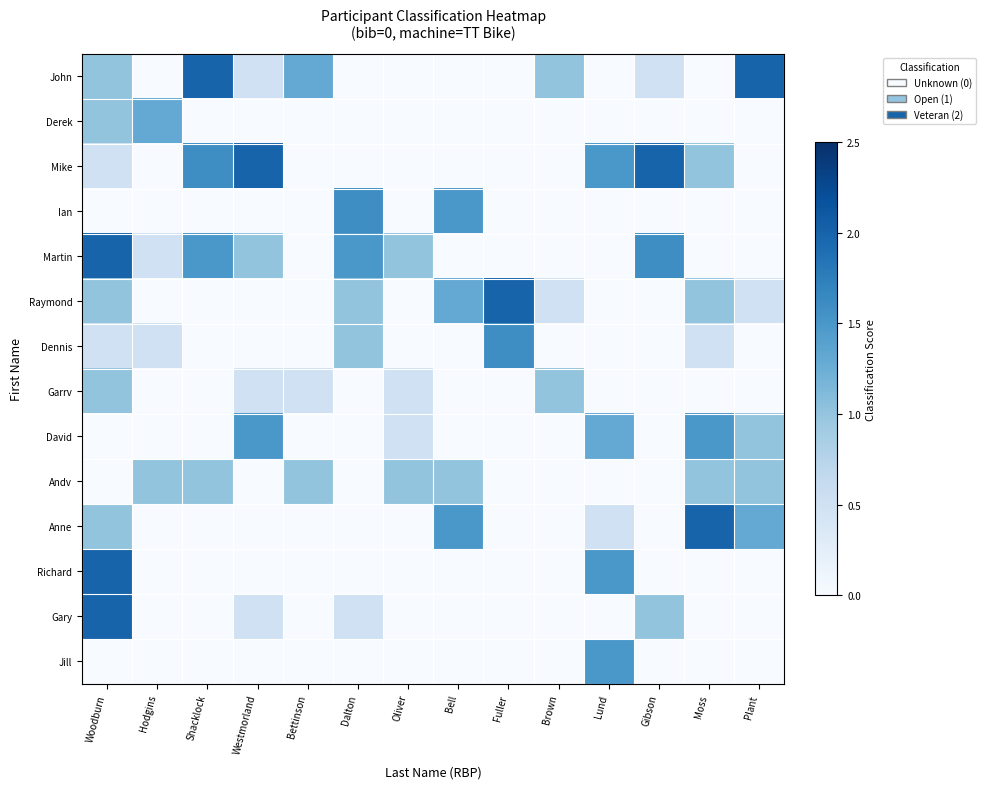

Which category has the lowest value across all series?

Hodgins